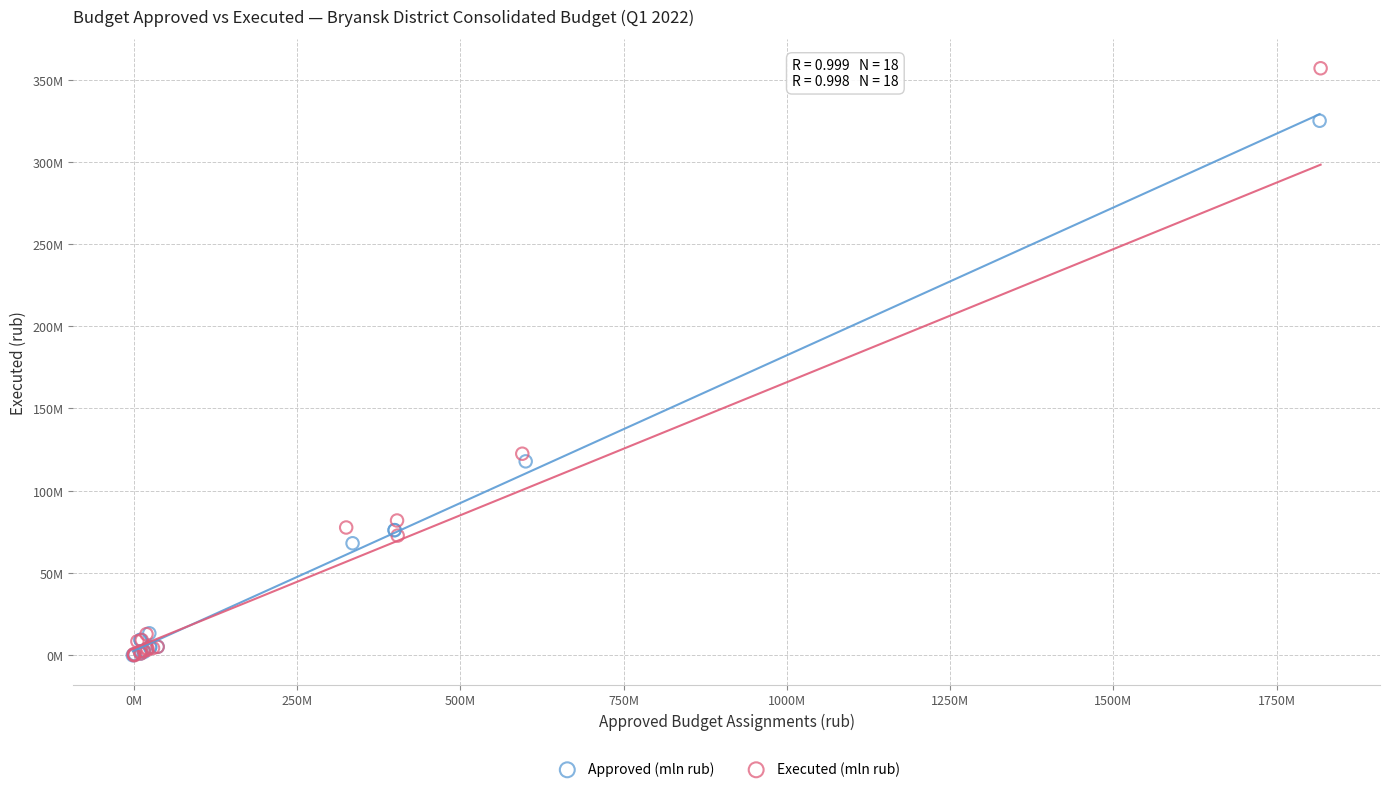

What are all the series names shown in the legend?

Approved (mln rub), Executed (mln rub)